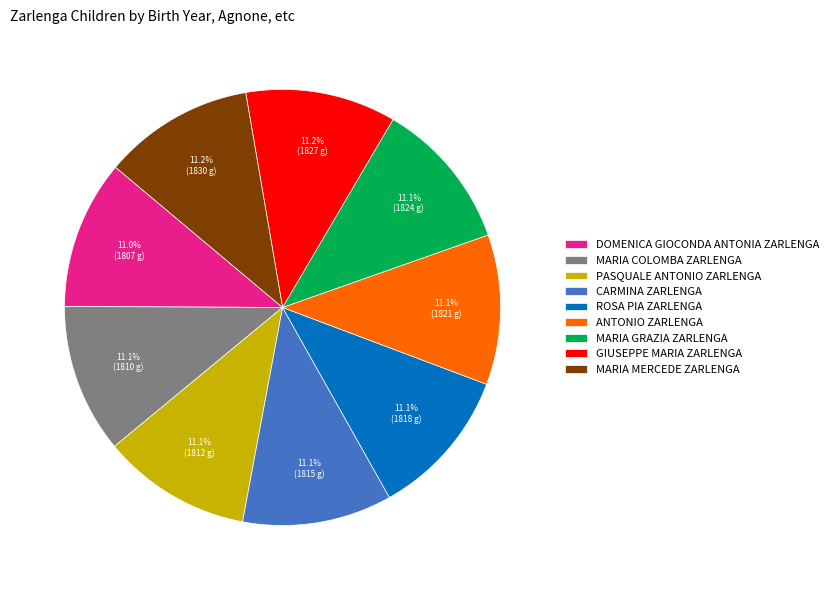

Does PASQUALE ANTONIO ZARLENGA represent more than half of the total?

No